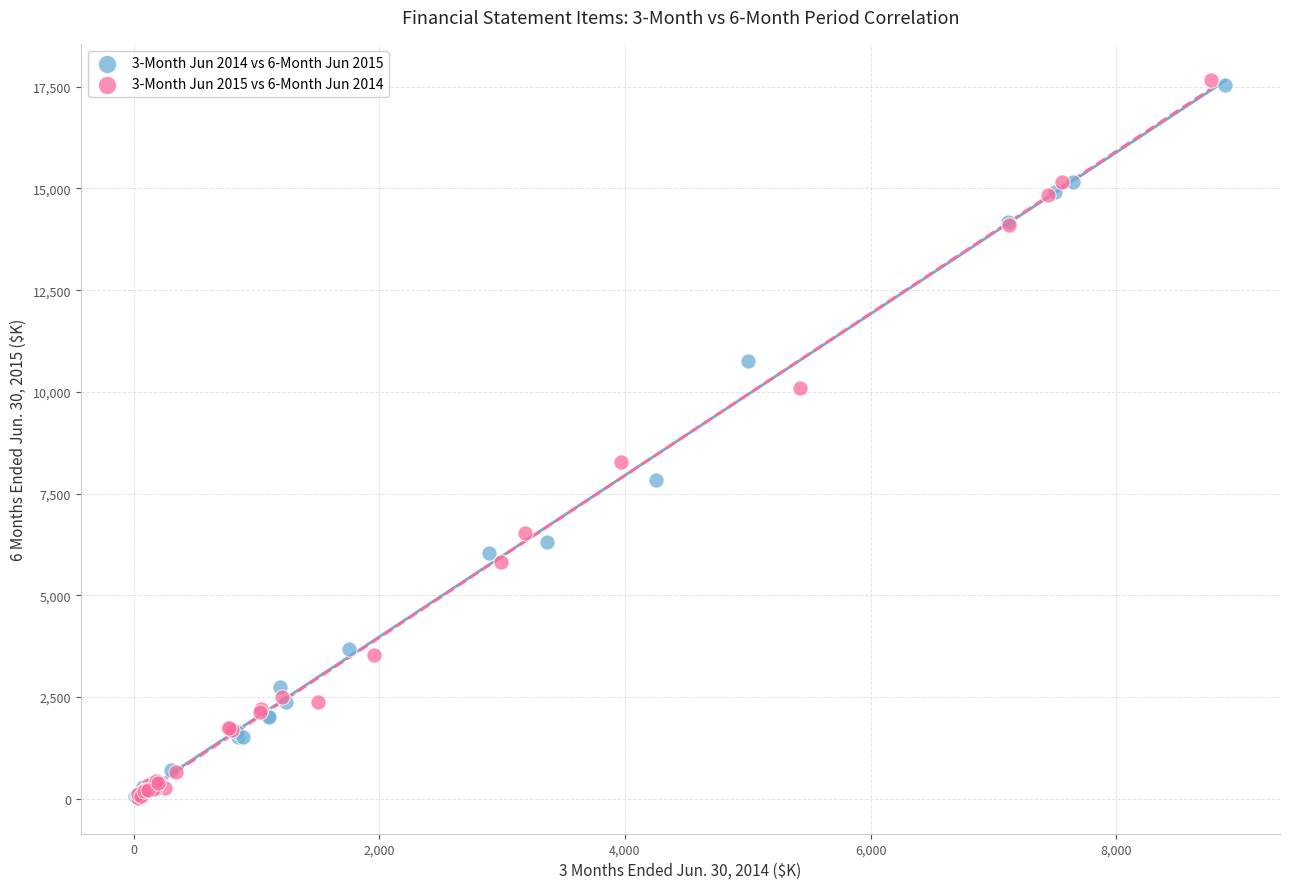

Which series has the widest spread of Y values?

3-Month Jun 2015 vs 6-Month Jun 2014